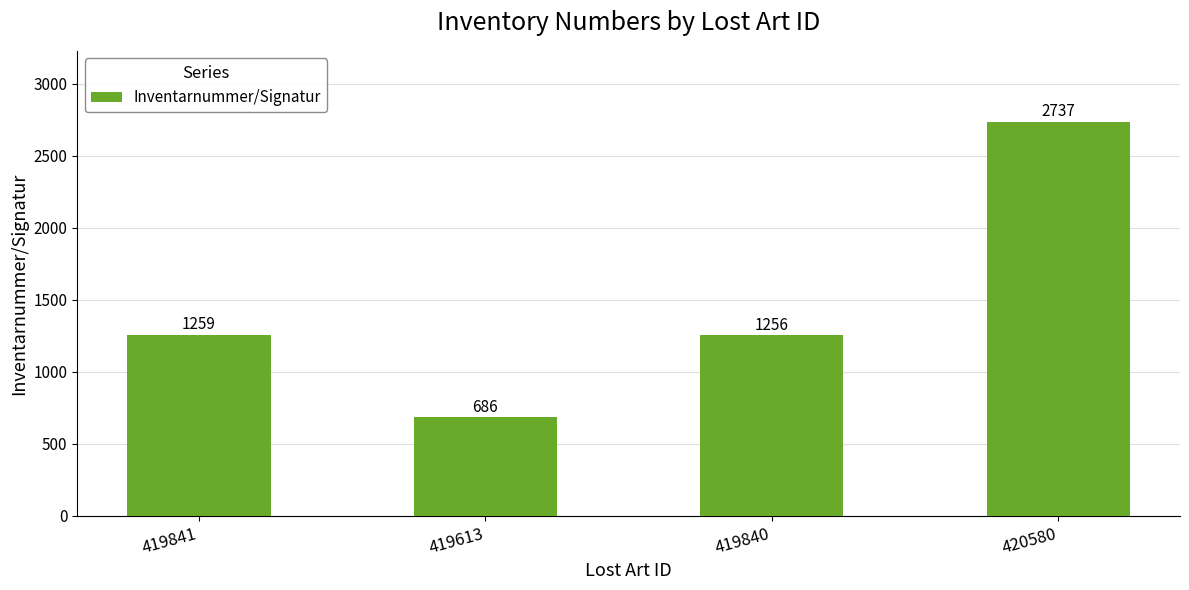

Rank the categories by value from highest to lowest.

420580, 419841, 419840, 419613